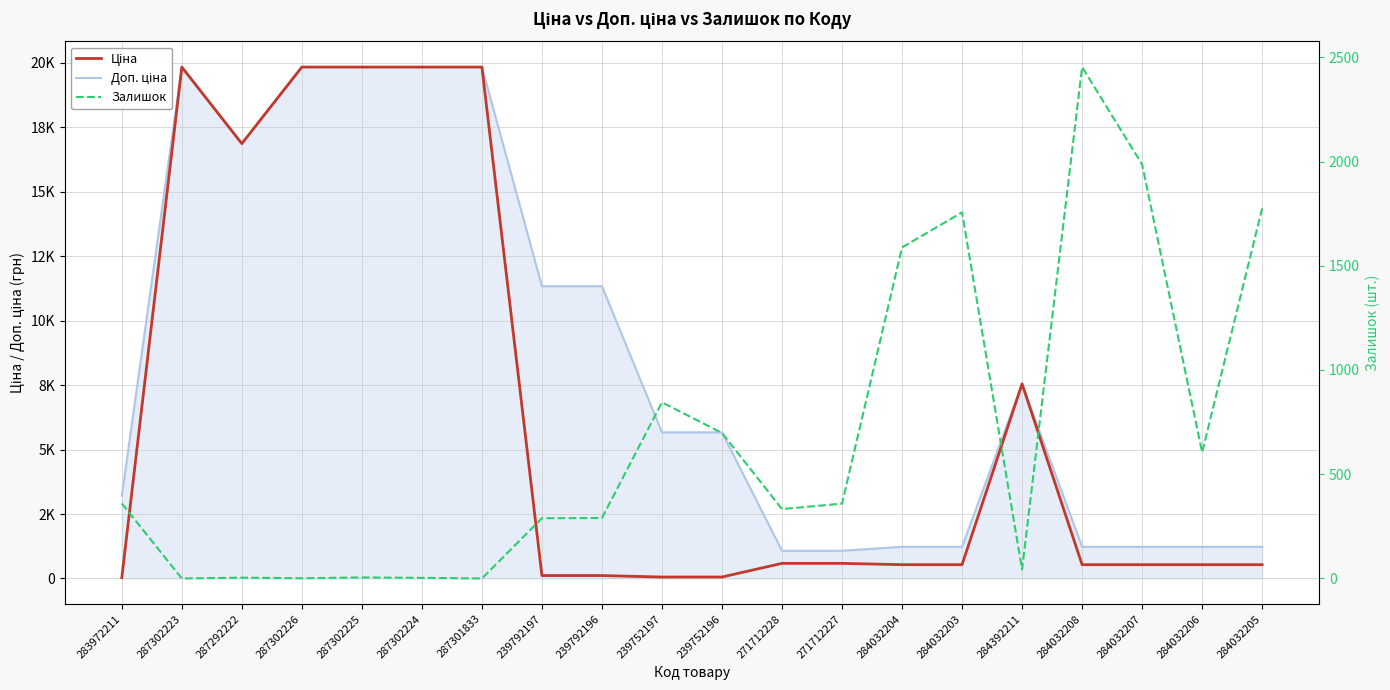

True or false: Доп. ціна and Ціна cross at least once.

False